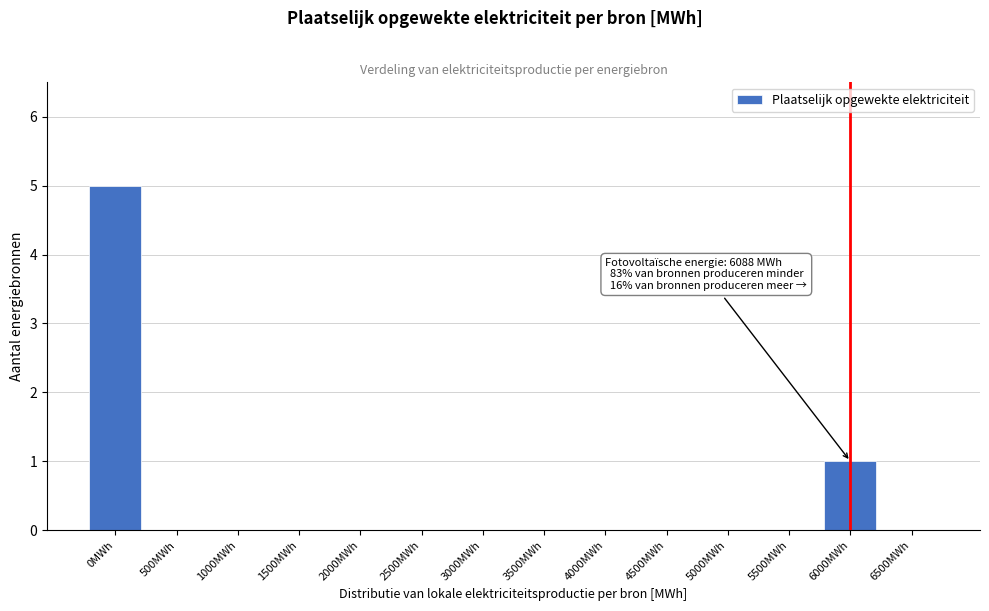

Reading right to left, extract all data points from this chart.

6500MWh=0	6000MWh=1	5500MWh=0	5000MWh=0	4500MWh=0	4000MWh=0	3500MWh=0	3000MWh=0	2500MWh=0	2000MWh=0	1500MWh=0	1000MWh=0	500MWh=0	0MWh=5